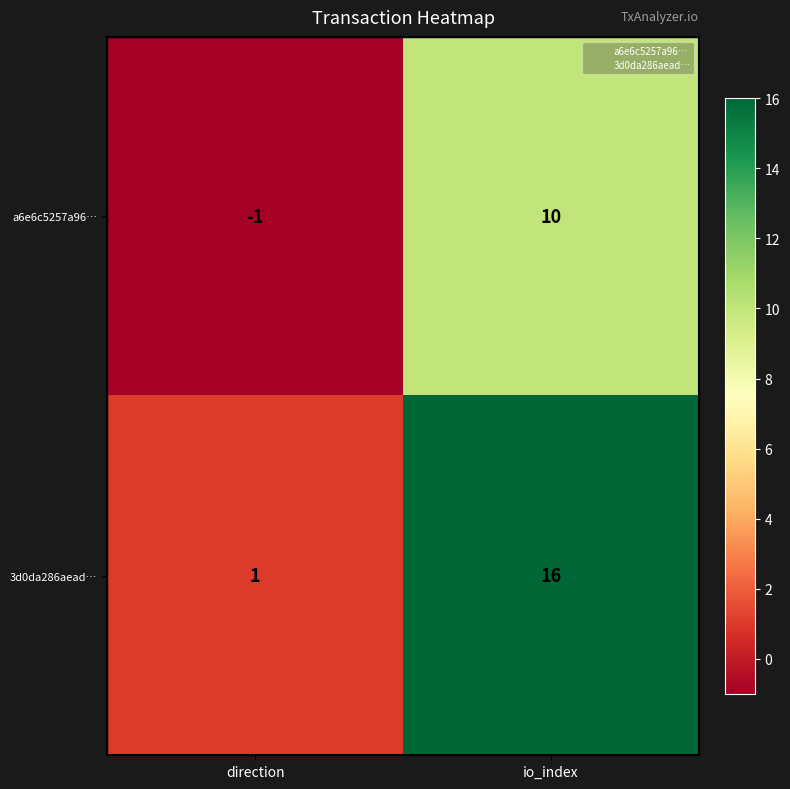

At which category does the chart reach its minimum across all series?

direction